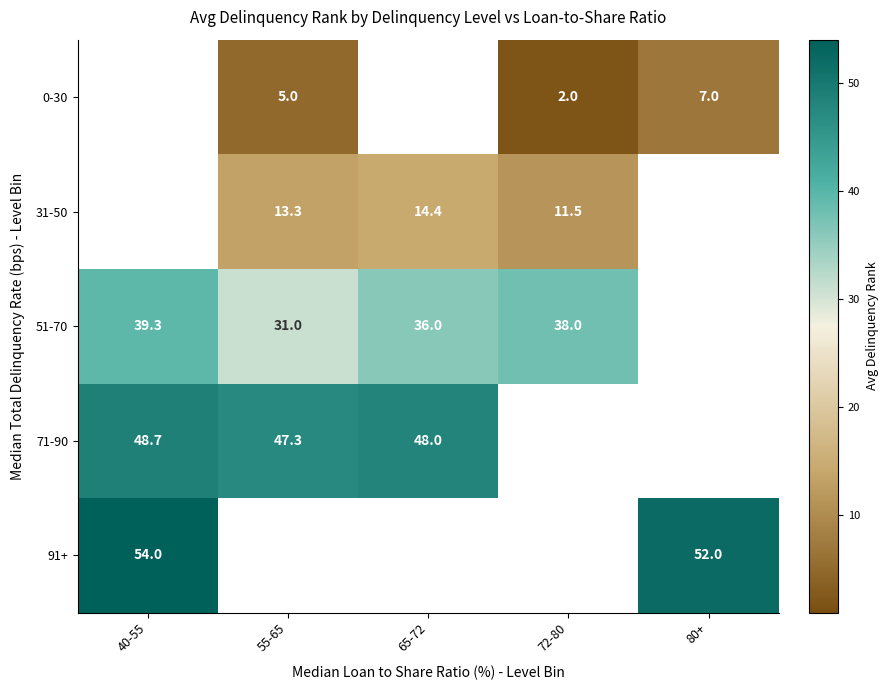

True or false: 71-90 has a value of 48.0 at 65-72.

True